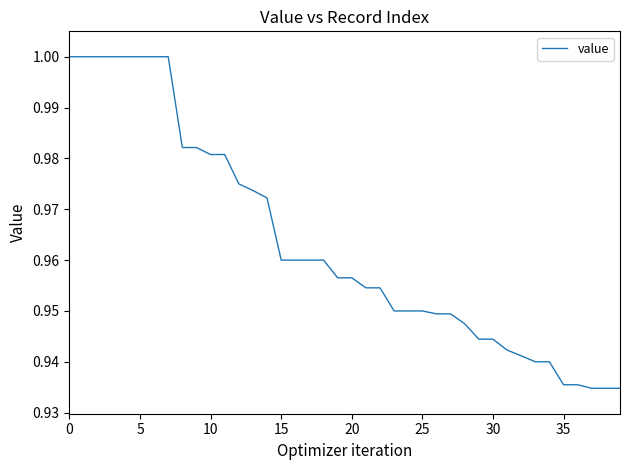

What is the label of the 20th point from the left?

19